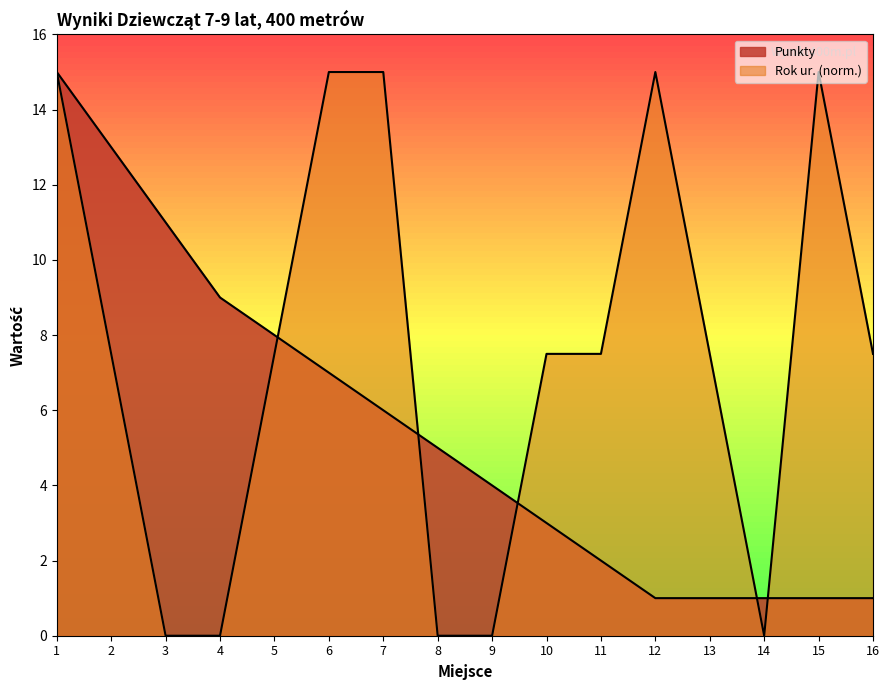

Is the value of Punkty at 6 greater than the value of Rok ur. at 6?

No